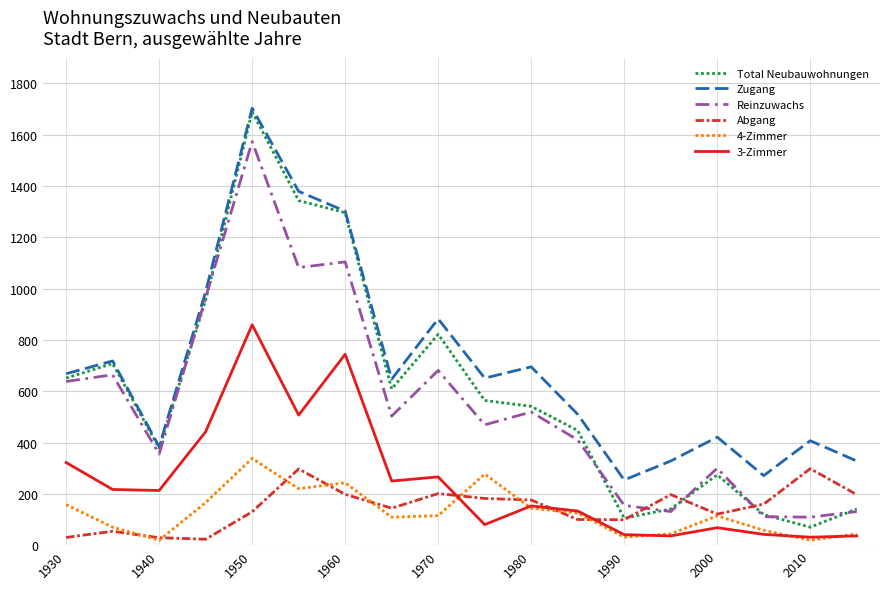

Which series has the largest total across all categories?

Zugang